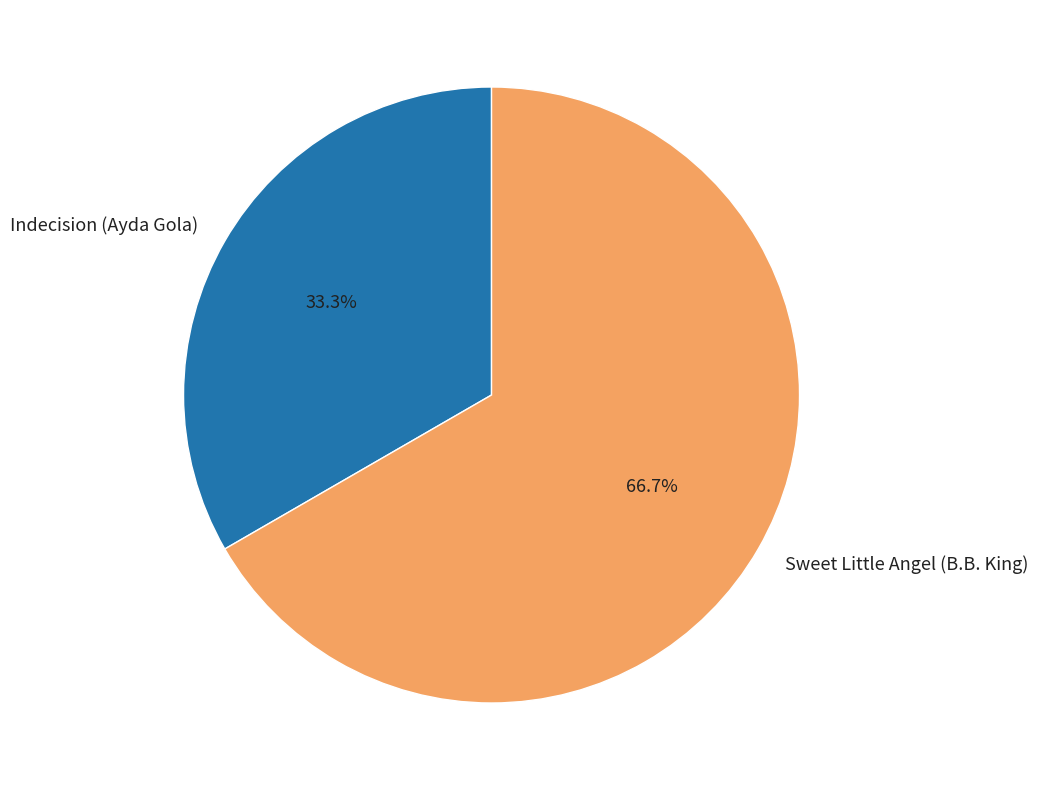

Combined, what portion of the pie is Sweet Little Angel (B.B. King) and Indecision (Ayda Gola)?

100.0%